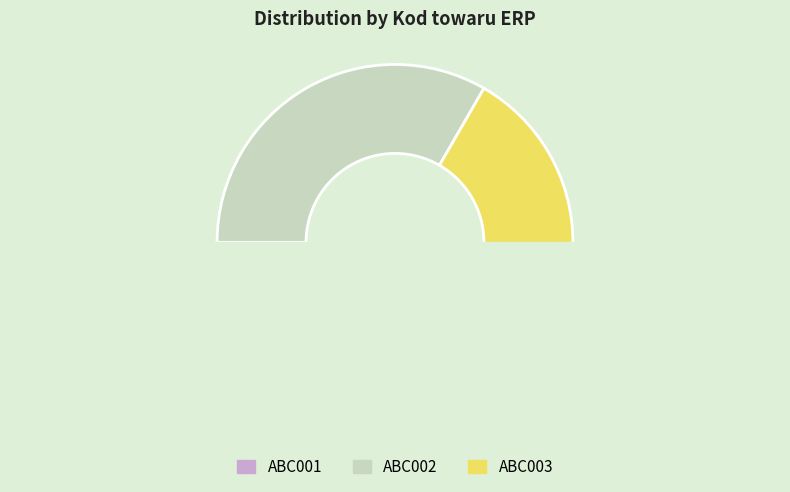

How many slices are in this pie chart?

3